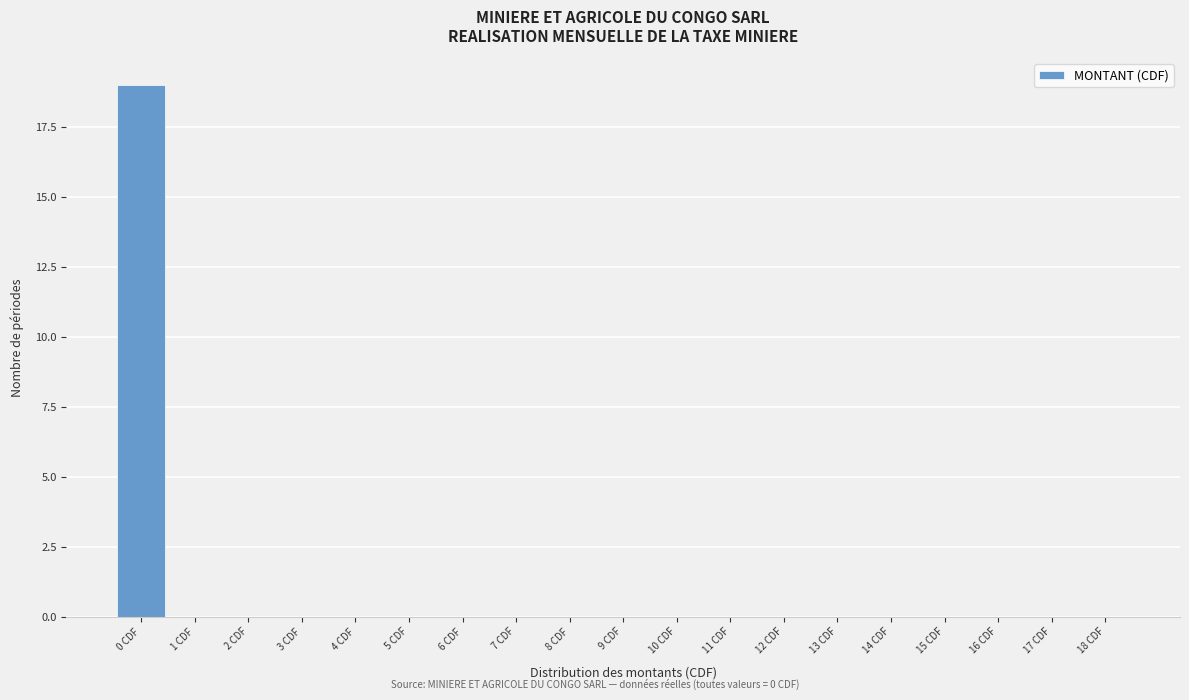

How tall is the bar that spans -0.5 to 0.5 on the x-axis? The values are not printed on the chart, so give them approximately, as read against the axis.

19